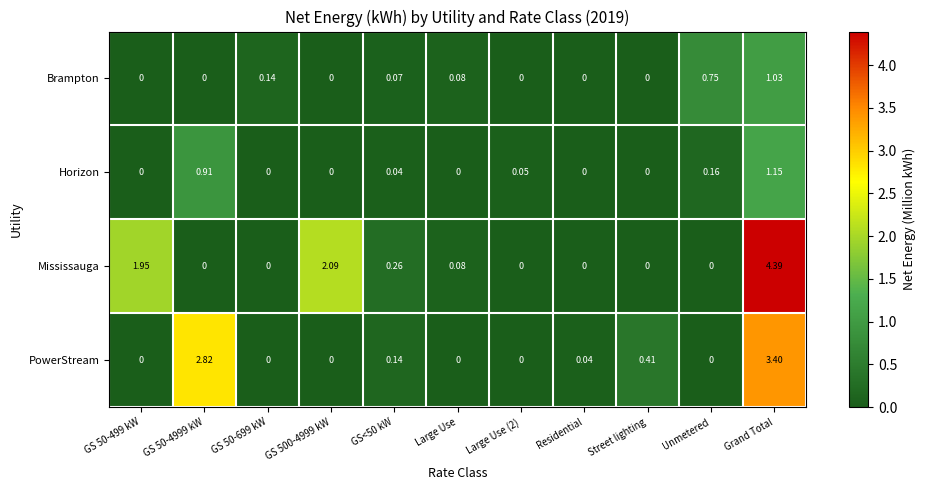

Count the number of data series in this chart.

4